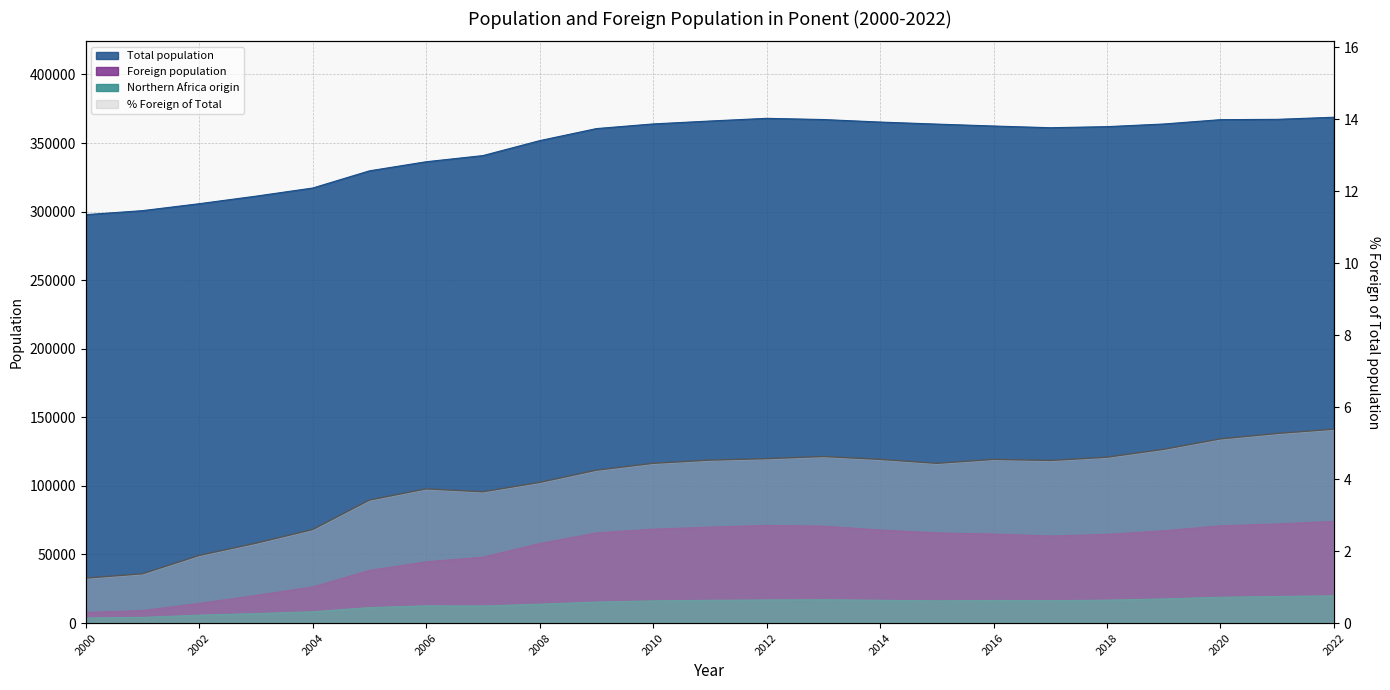

What value does the data have at 19?

4.8